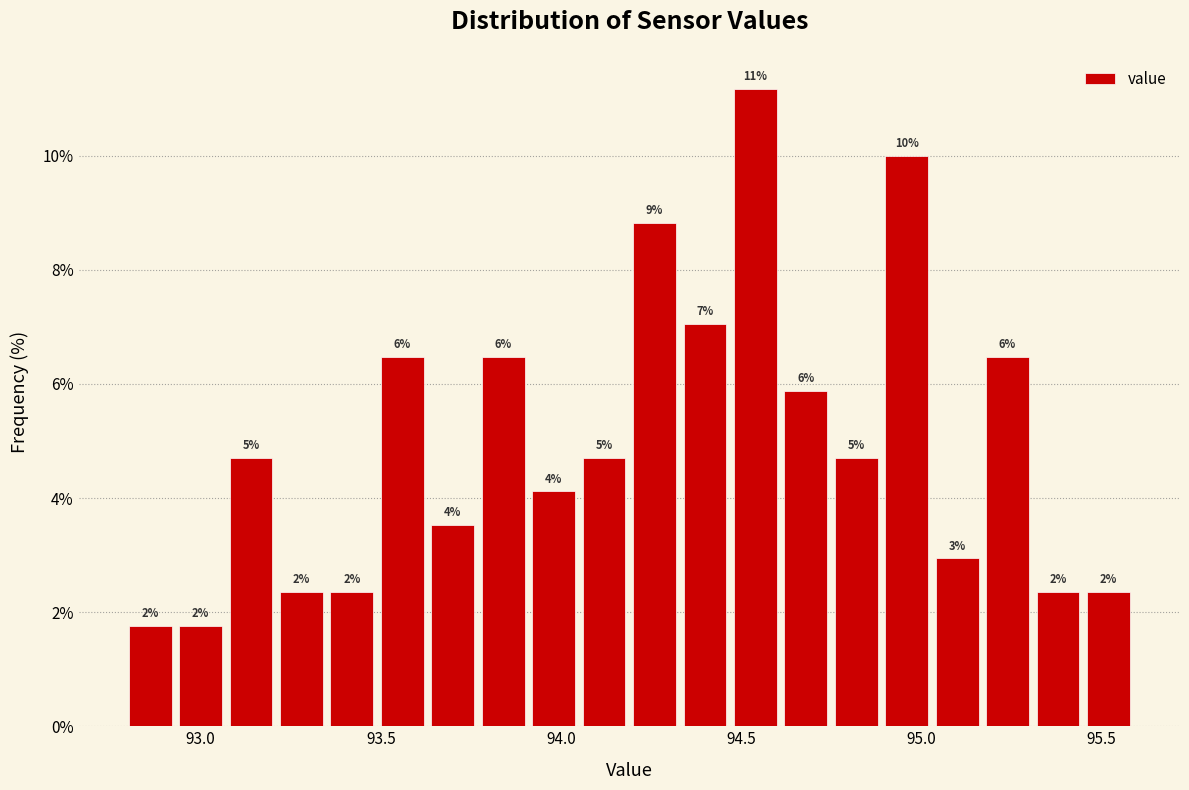

Read against the x-axis, roughly where is the centre of the tallest bar?

94.55